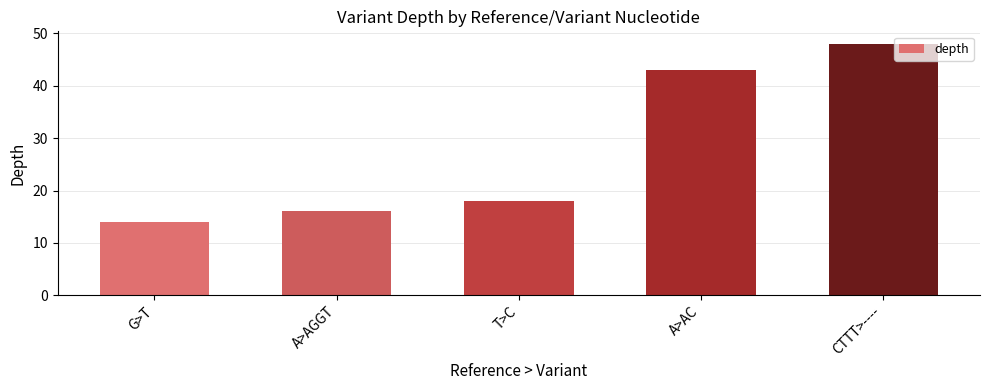

How many data points are less than 18?

2